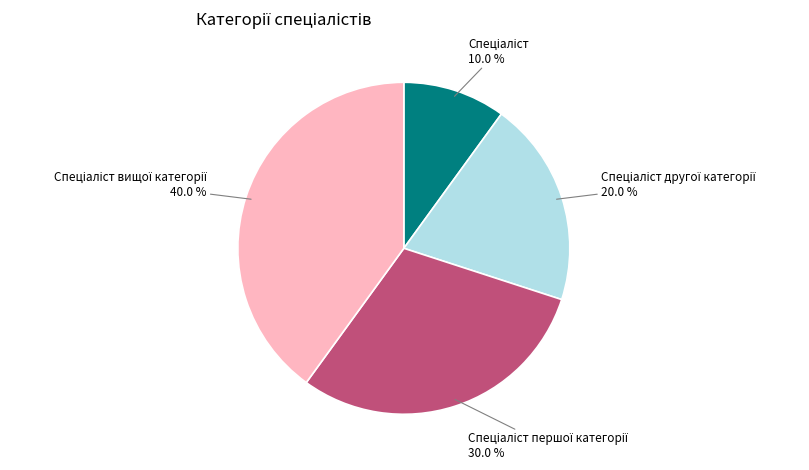

Does any single category account for the majority?

No